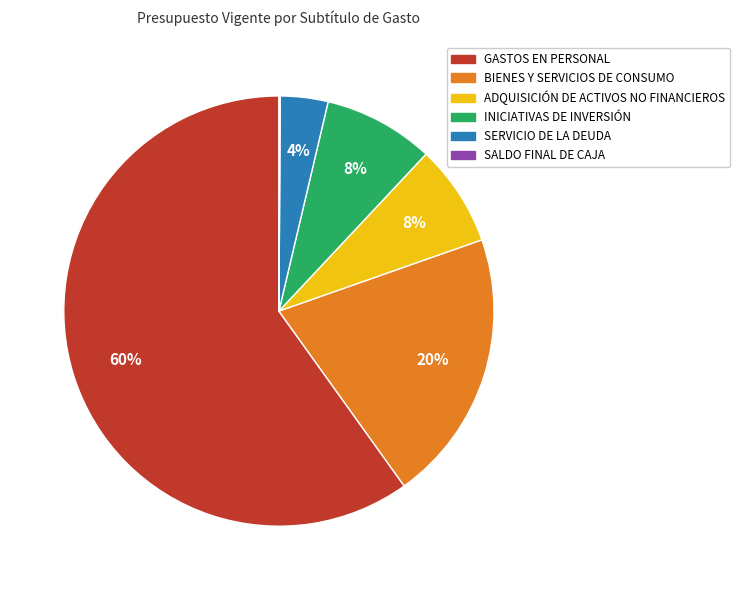

Is there a majority slice in this chart?

Yes